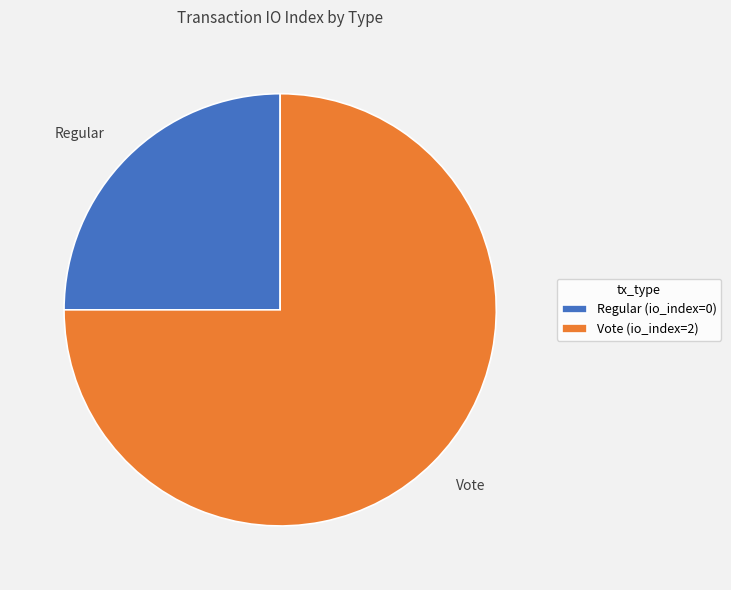

How many segments does this pie chart have?

2